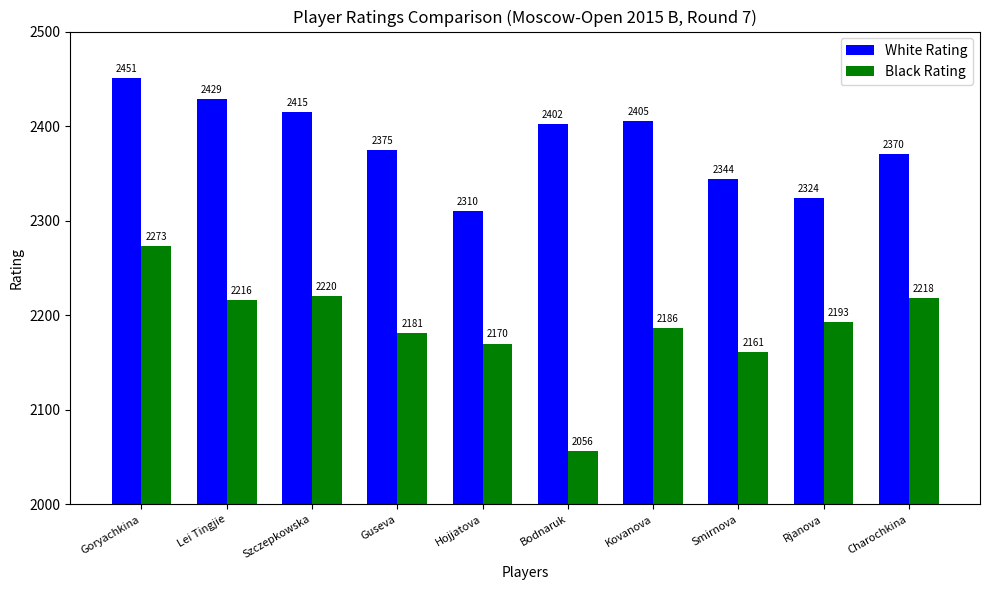

Rank the categories by Black Rating value from highest to lowest.

Goryachkina, Szczepkowska, Charochkina, Lei Tingjie, Rjanova, Kovanova, Guseva, Hojjatova, Smirnova, Bodnaruk